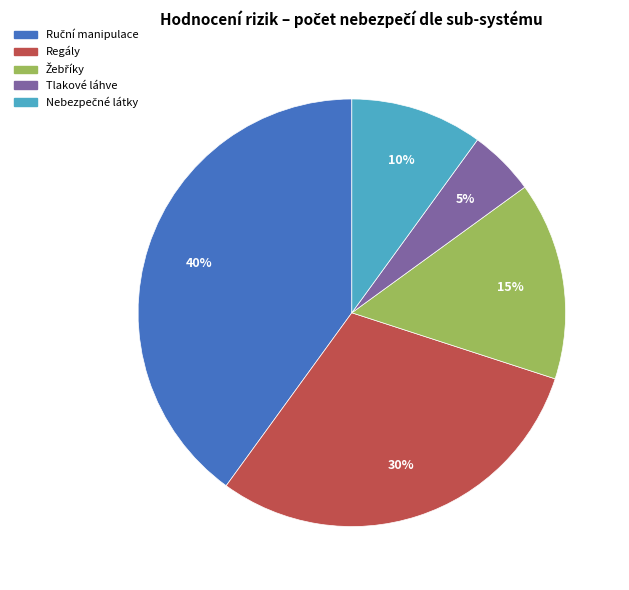

The Regály slice represents 30% of the pie. True or false?

True